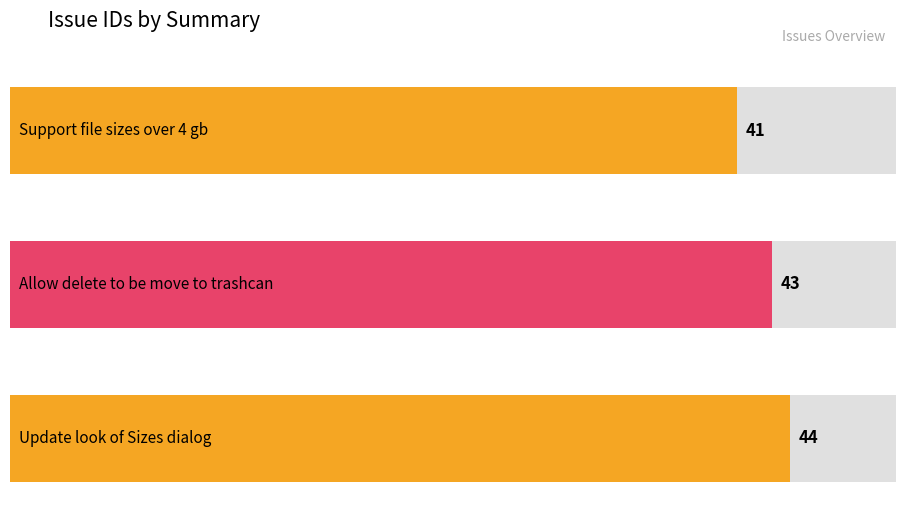

What is the change in value from Allow delete to be move to trashcan to Update look of Sizes dialog?

+1